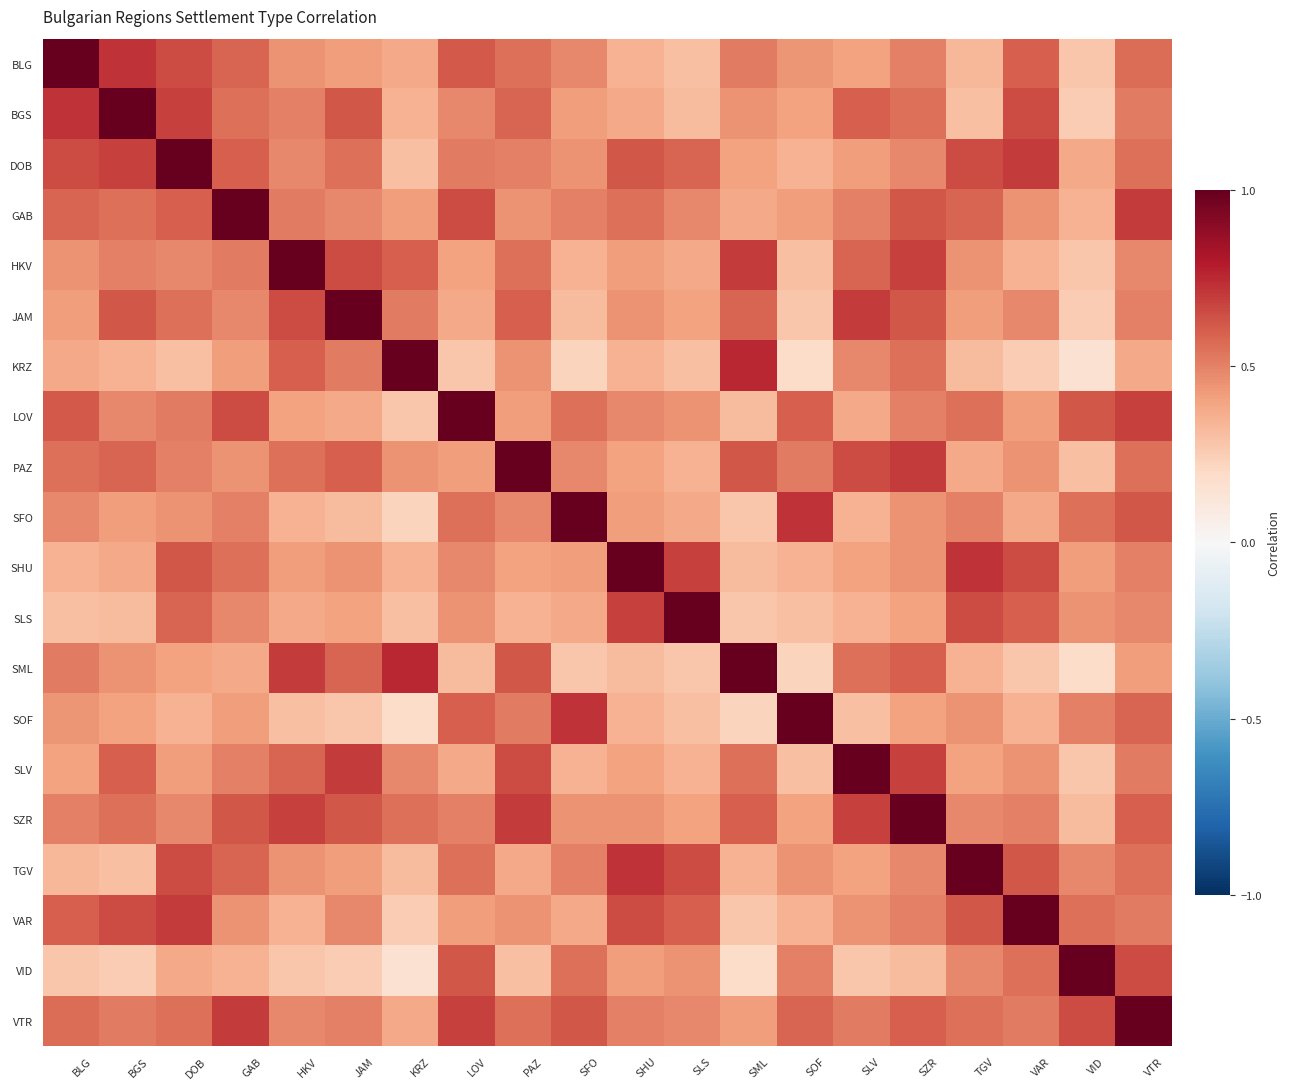

Reading left to right, transcribe all the data shown in this chart.

BLG: BLG=1.0	BGS=0.7	DOB=0.7	GAB=0.6	HKV=0.5	JAM=0.4	KRZ=0.4	LOV=0.6	PAZ=0.6	SFO=0.5	SHU=0.3	SLS=0.3	SML=0.5	SOF=0.4	SLV=0.4	SZR=0.5	TGV=0.3	VAR=0.6	VID=0.3	VTR=0.6
BGS: BLG=0.7	BGS=1.0	DOB=0.7	GAB=0.6	HKV=0.5	JAM=0.6	KRZ=0.3	LOV=0.5	PAZ=0.6	SFO=0.4	SHU=0.4	SLS=0.3	SML=0.5	SOF=0.4	SLV=0.6	SZR=0.6	TGV=0.3	VAR=0.7	VID=0.2	VTR=0.5
DOB: BLG=0.7	BGS=0.7	DOB=1.0	GAB=0.6	HKV=0.5	JAM=0.6	KRZ=0.3	LOV=0.5	PAZ=0.5	SFO=0.5	SHU=0.6	SLS=0.6	SML=0.4	SOF=0.3	SLV=0.4	SZR=0.5	TGV=0.7	VAR=0.7	VID=0.4	VTR=0.6
GAB: BLG=0.6	BGS=0.6	DOB=0.6	GAB=1.0	HKV=0.5	JAM=0.5	KRZ=0.4	LOV=0.7	PAZ=0.5	SFO=0.5	SHU=0.6	SLS=0.5	SML=0.4	SOF=0.4	SLV=0.5	SZR=0.6	TGV=0.6	VAR=0.5	VID=0.3	VTR=0.7
HKV: BLG=0.5	BGS=0.5	DOB=0.5	GAB=0.5	HKV=1.0	JAM=0.7	KRZ=0.6	LOV=0.4	PAZ=0.6	SFO=0.3	SHU=0.4	SLS=0.4	SML=0.7	SOF=0.3	SLV=0.6	SZR=0.7	TGV=0.5	VAR=0.3	VID=0.3	VTR=0.5
JAM: BLG=0.4	BGS=0.6	DOB=0.6	GAB=0.5	HKV=0.7	JAM=1.0	KRZ=0.5	LOV=0.4	PAZ=0.6	SFO=0.3	SHU=0.5	SLS=0.4	SML=0.6	SOF=0.3	SLV=0.7	SZR=0.6	TGV=0.4	VAR=0.5	VID=0.2	VTR=0.5
KRZ: BLG=0.4	BGS=0.3	DOB=0.3	GAB=0.4	HKV=0.6	JAM=0.5	KRZ=1.0	LOV=0.3	PAZ=0.5	SFO=0.2	SHU=0.3	SLS=0.3	SML=0.8	SOF=0.2	SLV=0.5	SZR=0.6	TGV=0.3	VAR=0.2	VID=0.1	VTR=0.4
LOV: BLG=0.6	BGS=0.5	DOB=0.5	GAB=0.7	HKV=0.4	JAM=0.4	KRZ=0.3	LOV=1.0	PAZ=0.4	SFO=0.6	SHU=0.5	SLS=0.5	SML=0.3	SOF=0.6	SLV=0.4	SZR=0.5	TGV=0.6	VAR=0.4	VID=0.6	VTR=0.7
PAZ: BLG=0.6	BGS=0.6	DOB=0.5	GAB=0.5	HKV=0.6	JAM=0.6	KRZ=0.5	LOV=0.4	PAZ=1.0	SFO=0.5	SHU=0.4	SLS=0.3	SML=0.6	SOF=0.5	SLV=0.7	SZR=0.7	TGV=0.4	VAR=0.5	VID=0.3	VTR=0.6
SFO: BLG=0.5	BGS=0.4	DOB=0.5	GAB=0.5	HKV=0.3	JAM=0.3	KRZ=0.2	LOV=0.6	PAZ=0.5	SFO=1.0	SHU=0.4	SLS=0.4	SML=0.3	SOF=0.7	SLV=0.3	SZR=0.5	TGV=0.5	VAR=0.4	VID=0.6	VTR=0.6
SHU: BLG=0.3	BGS=0.4	DOB=0.6	GAB=0.6	HKV=0.4	JAM=0.5	KRZ=0.3	LOV=0.5	PAZ=0.4	SFO=0.4	SHU=1.0	SLS=0.7	SML=0.3	SOF=0.3	SLV=0.4	SZR=0.5	TGV=0.7	VAR=0.7	VID=0.4	VTR=0.5
SLS: BLG=0.3	BGS=0.3	DOB=0.6	GAB=0.5	HKV=0.4	JAM=0.4	KRZ=0.3	LOV=0.5	PAZ=0.3	SFO=0.4	SHU=0.7	SLS=1.0	SML=0.3	SOF=0.3	SLV=0.3	SZR=0.4	TGV=0.7	VAR=0.6	VID=0.5	VTR=0.5
SML: BLG=0.5	BGS=0.5	DOB=0.4	GAB=0.4	HKV=0.7	JAM=0.6	KRZ=0.8	LOV=0.3	PAZ=0.6	SFO=0.3	SHU=0.3	SLS=0.3	SML=1.0	SOF=0.2	SLV=0.6	SZR=0.6	TGV=0.3	VAR=0.3	VID=0.2	VTR=0.4
SOF: BLG=0.4	BGS=0.4	DOB=0.3	GAB=0.4	HKV=0.3	JAM=0.3	KRZ=0.2	LOV=0.6	PAZ=0.5	SFO=0.7	SHU=0.3	SLS=0.3	SML=0.2	SOF=1.0	SLV=0.3	SZR=0.4	TGV=0.5	VAR=0.3	VID=0.5	VTR=0.6
SLV: BLG=0.4	BGS=0.6	DOB=0.4	GAB=0.5	HKV=0.6	JAM=0.7	KRZ=0.5	LOV=0.4	PAZ=0.7	SFO=0.3	SHU=0.4	SLS=0.3	SML=0.6	SOF=0.3	SLV=1.0	SZR=0.7	TGV=0.4	VAR=0.5	VID=0.3	VTR=0.5
SZR: BLG=0.5	BGS=0.6	DOB=0.5	GAB=0.6	HKV=0.7	JAM=0.6	KRZ=0.6	LOV=0.5	PAZ=0.7	SFO=0.5	SHU=0.5	SLS=0.4	SML=0.6	SOF=0.4	SLV=0.7	SZR=1.0	TGV=0.5	VAR=0.5	VID=0.3	VTR=0.6
TGV: BLG=0.3	BGS=0.3	DOB=0.7	GAB=0.6	HKV=0.5	JAM=0.4	KRZ=0.3	LOV=0.6	PAZ=0.4	SFO=0.5	SHU=0.7	SLS=0.7	SML=0.3	SOF=0.5	SLV=0.4	SZR=0.5	TGV=1.0	VAR=0.6	VID=0.5	VTR=0.6
VAR: BLG=0.6	BGS=0.7	DOB=0.7	GAB=0.5	HKV=0.3	JAM=0.5	KRZ=0.2	LOV=0.4	PAZ=0.5	SFO=0.4	SHU=0.7	SLS=0.6	SML=0.3	SOF=0.3	SLV=0.5	SZR=0.5	TGV=0.6	VAR=1.0	VID=0.6	VTR=0.5
VID: BLG=0.3	BGS=0.2	DOB=0.4	GAB=0.3	HKV=0.3	JAM=0.2	KRZ=0.1	LOV=0.6	PAZ=0.3	SFO=0.6	SHU=0.4	SLS=0.5	SML=0.2	SOF=0.5	SLV=0.3	SZR=0.3	TGV=0.5	VAR=0.6	VID=1.0	VTR=0.7
VTR: BLG=0.6	BGS=0.5	DOB=0.6	GAB=0.7	HKV=0.5	JAM=0.5	KRZ=0.4	LOV=0.7	PAZ=0.6	SFO=0.6	SHU=0.5	SLS=0.5	SML=0.4	SOF=0.6	SLV=0.5	SZR=0.6	TGV=0.6	VAR=0.5	VID=0.7	VTR=1.0